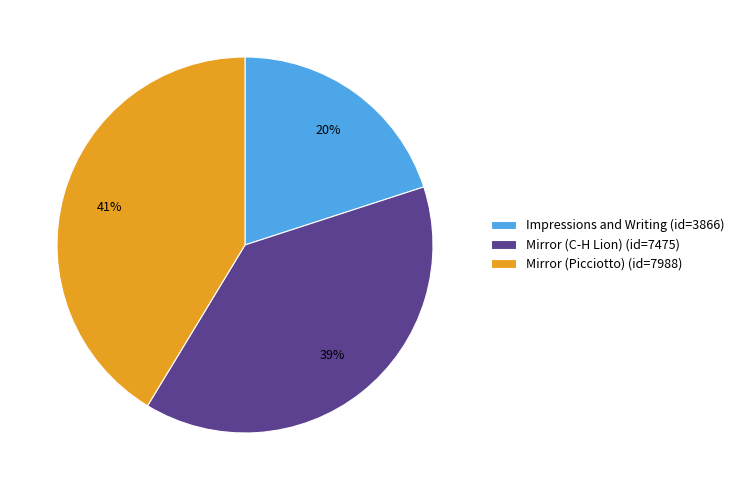

To the nearest percent, what is the average slice percentage?

33%